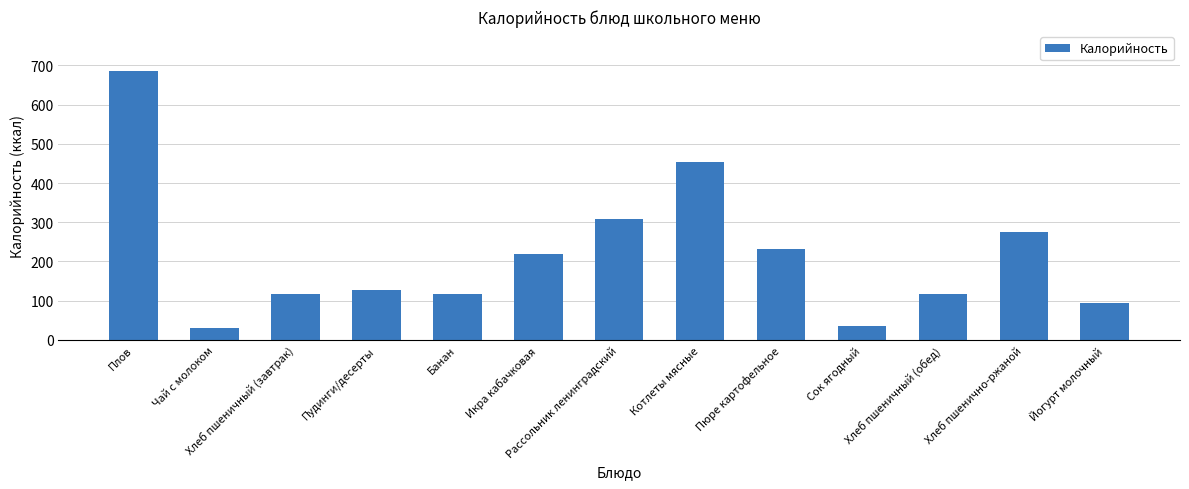

What is the greatest value displayed?

684.9